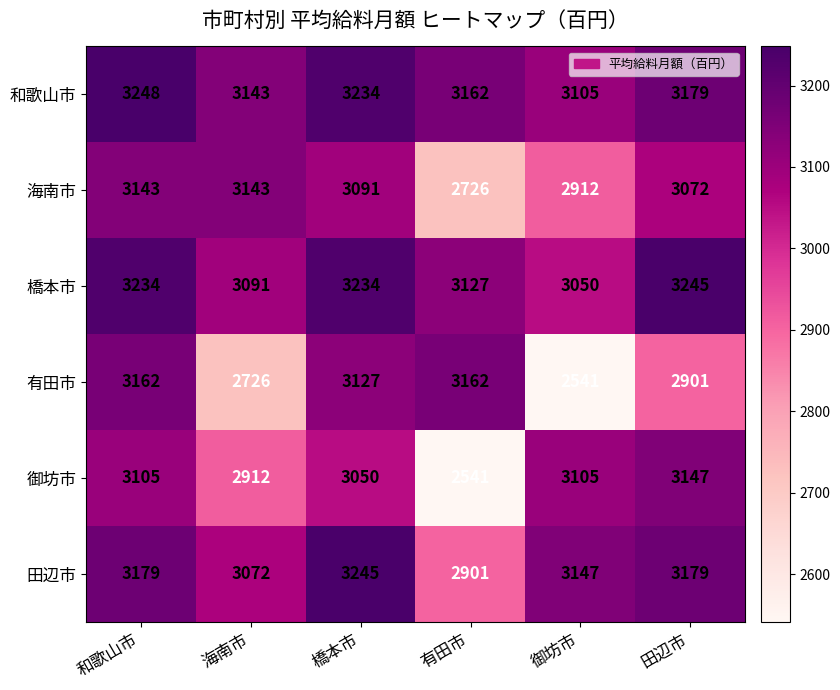

Where is 御坊市 nearest to the value 2844?

海南市